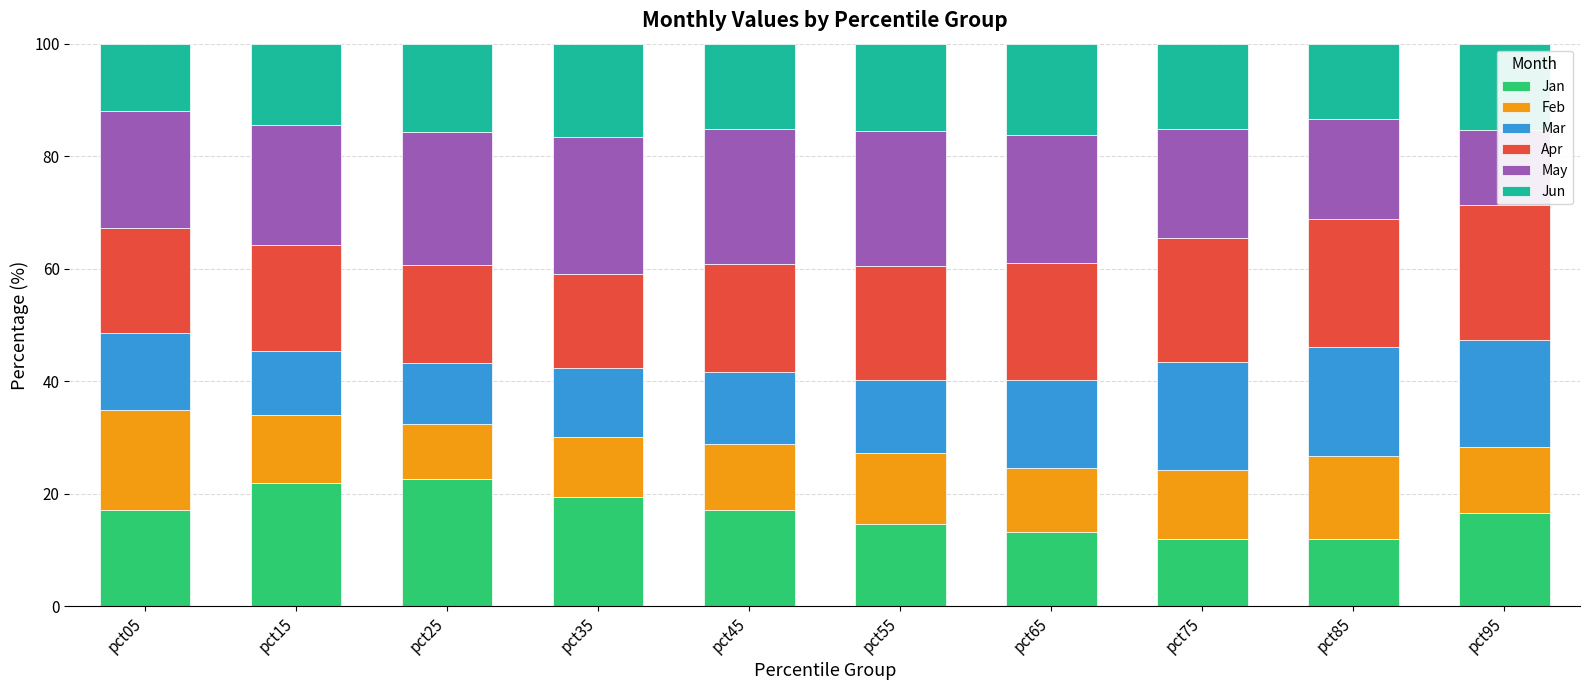

How many bars are there in each group?

6